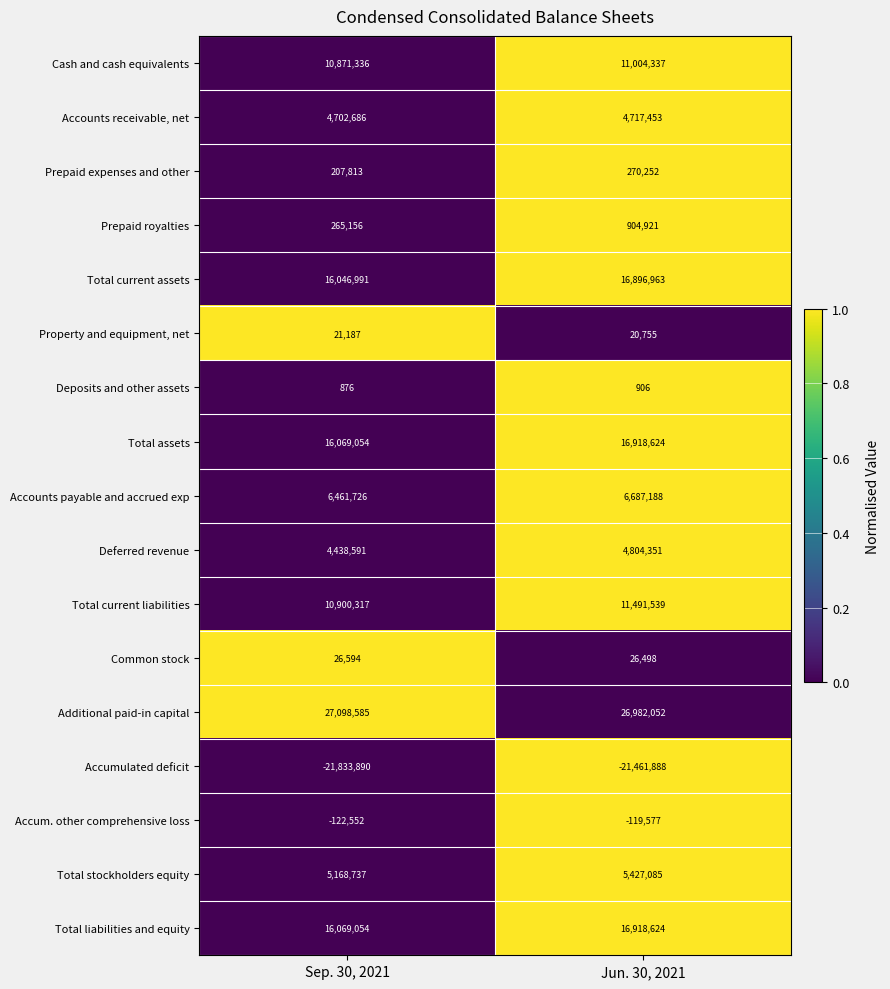

Rank the categories by Cash and cash equivalents value from lowest to highest.

Sep. 30, 2021, Jun. 30, 2021